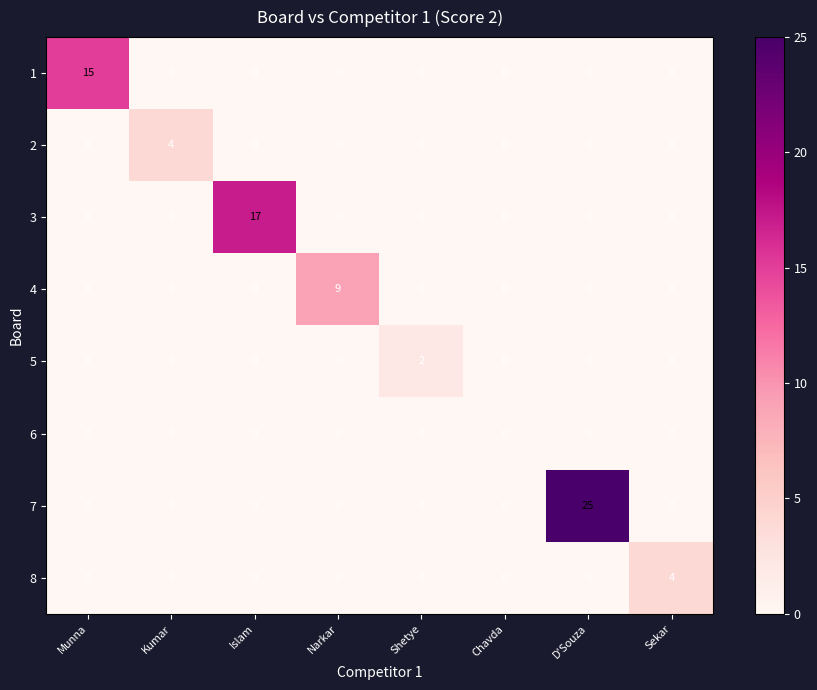

Which series has the largest range (max minus min)?

7